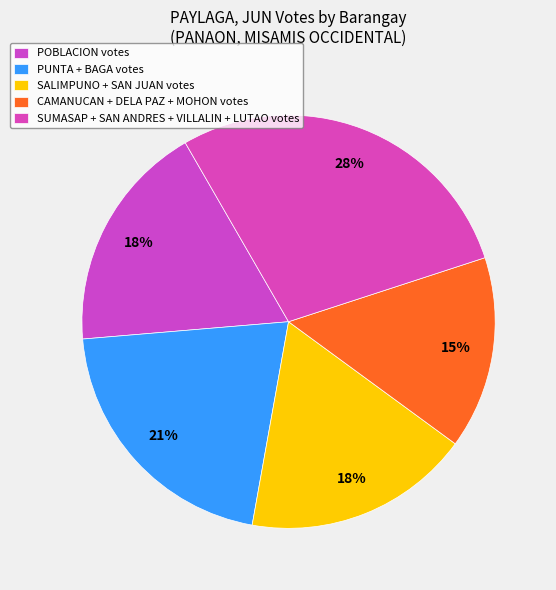

Count the number of slices in the pie.

5